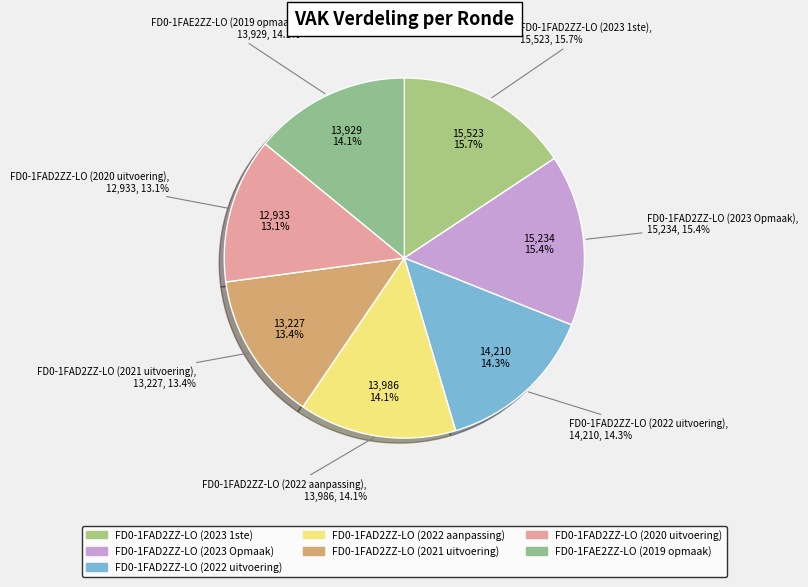

True or false: FD0-1FAD2ZZ-LO (2023 1ste) accounts for 16% of the total.

True